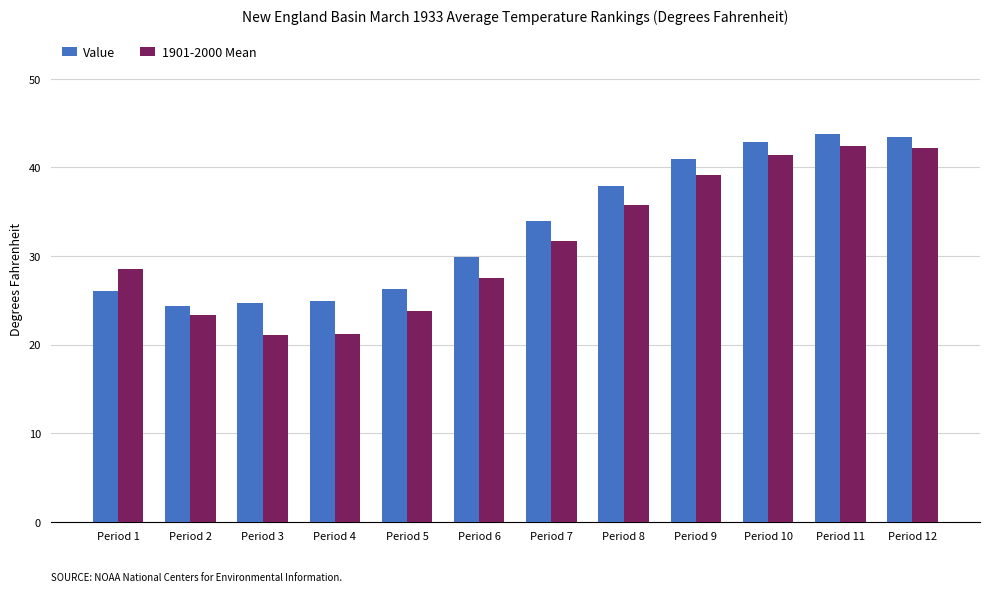

What is the value of the Value bar at the 10th from the left?

42.9